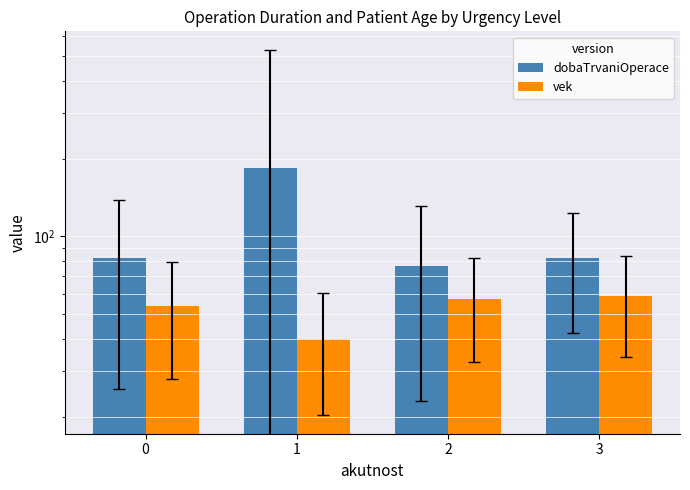

Does the chart contain any negative values?

No